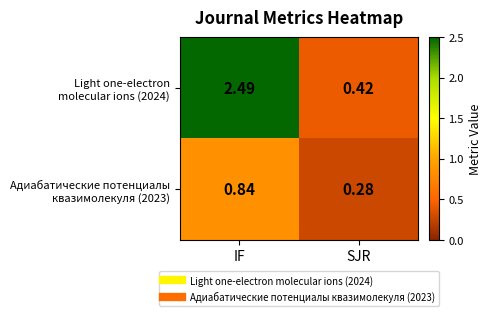

At which category is the sum across all series the highest?

IF